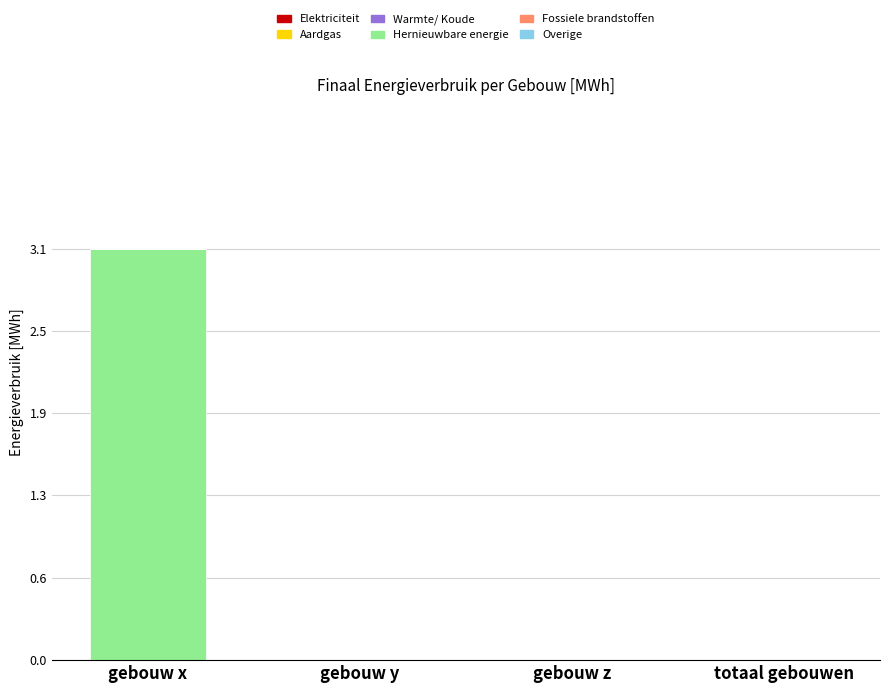

Are the bars horizontal?

No